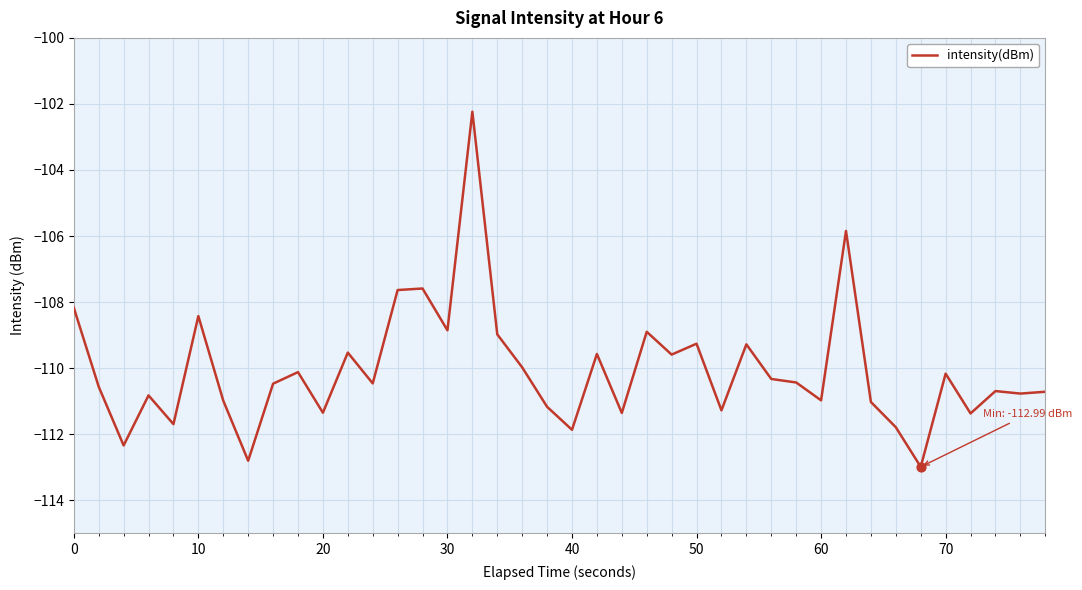

What is the maximum value shown in the chart?

-102.2